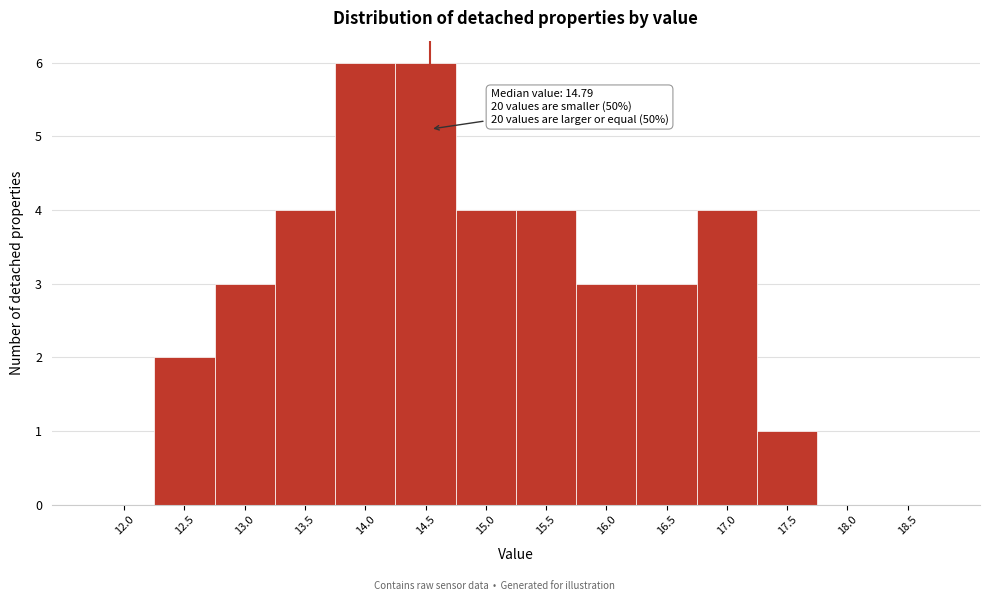

Reading left to right, transcribe all the data shown in this chart.

12.0=0	12.5=2	13.0=3	13.5=4	14.0=6	14.5=6	15.0=4	15.5=4	16.0=3	16.5=3	17.0=4	17.5=1	18.0=0	18.5=0